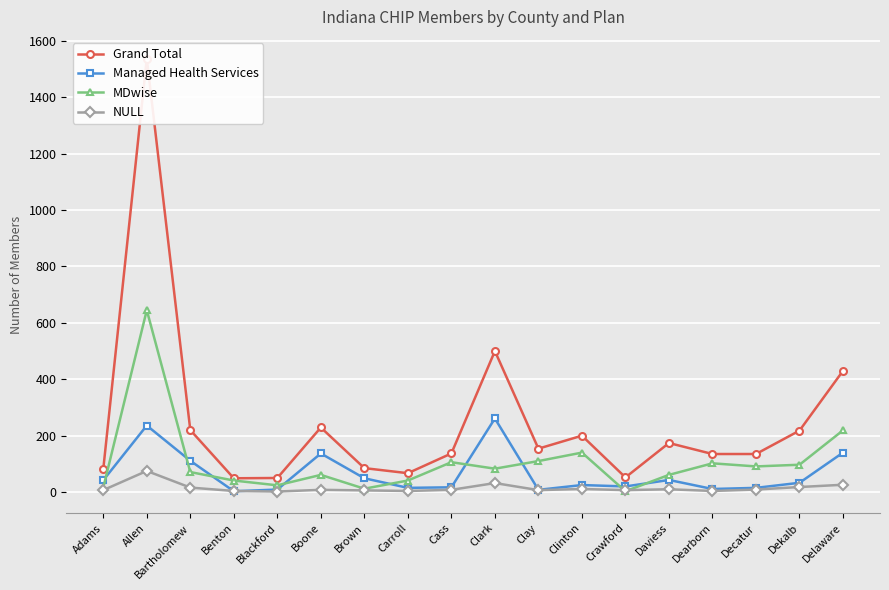

Is it true that MDwise equals 106 at Cass?

True